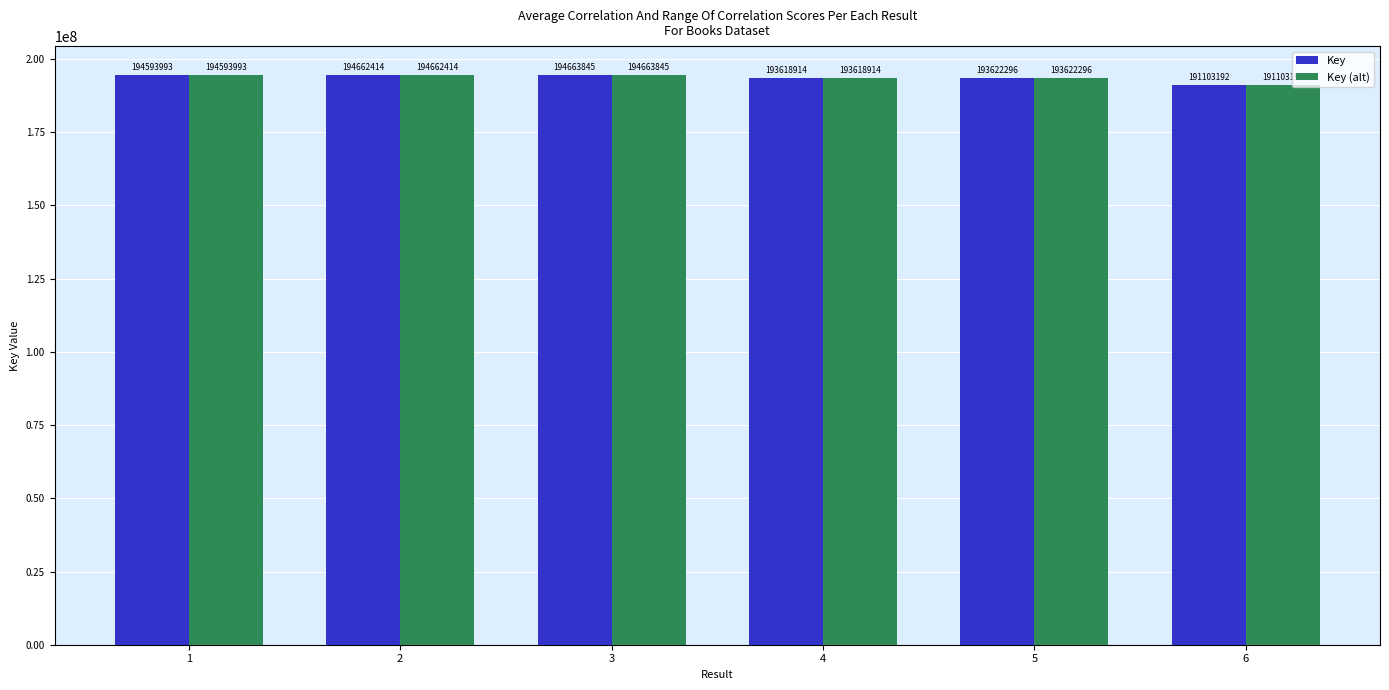

True or false: Key has a value of 134823913 at 3.

False